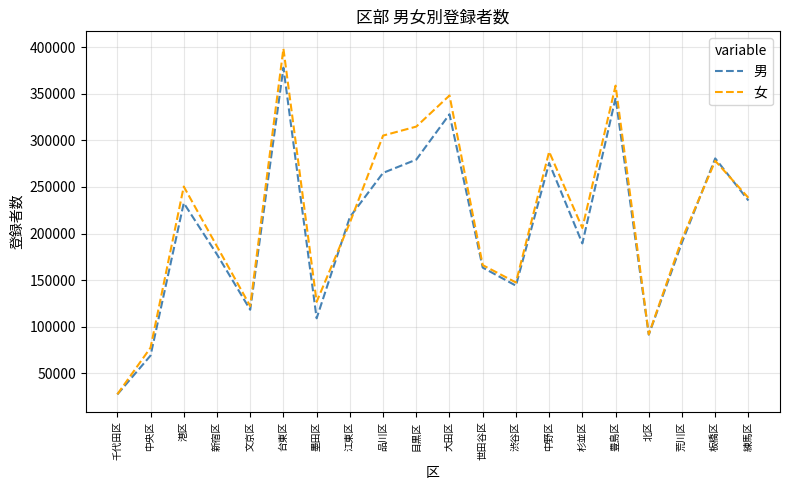

Which series changed the most between 中央区 and 中野区?

女